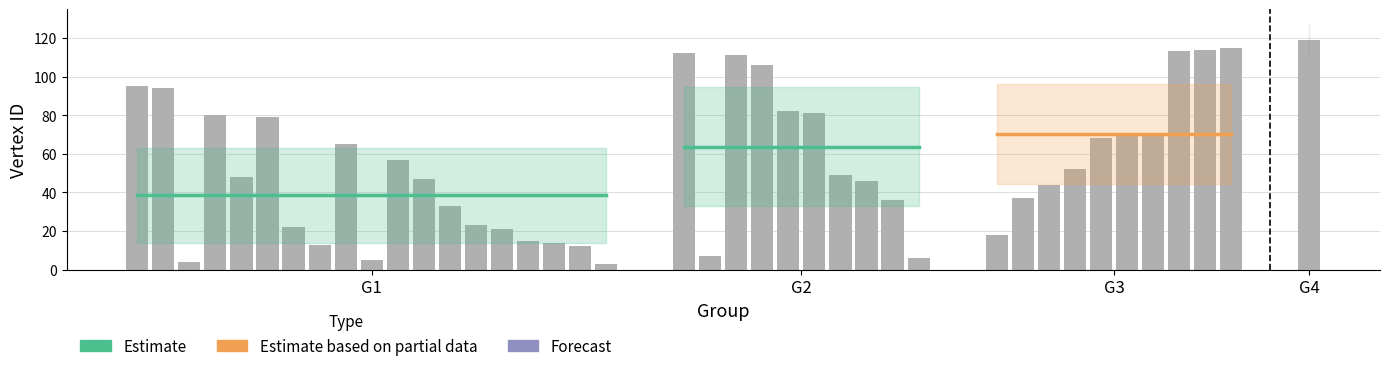

What is the greatest value displayed?

119